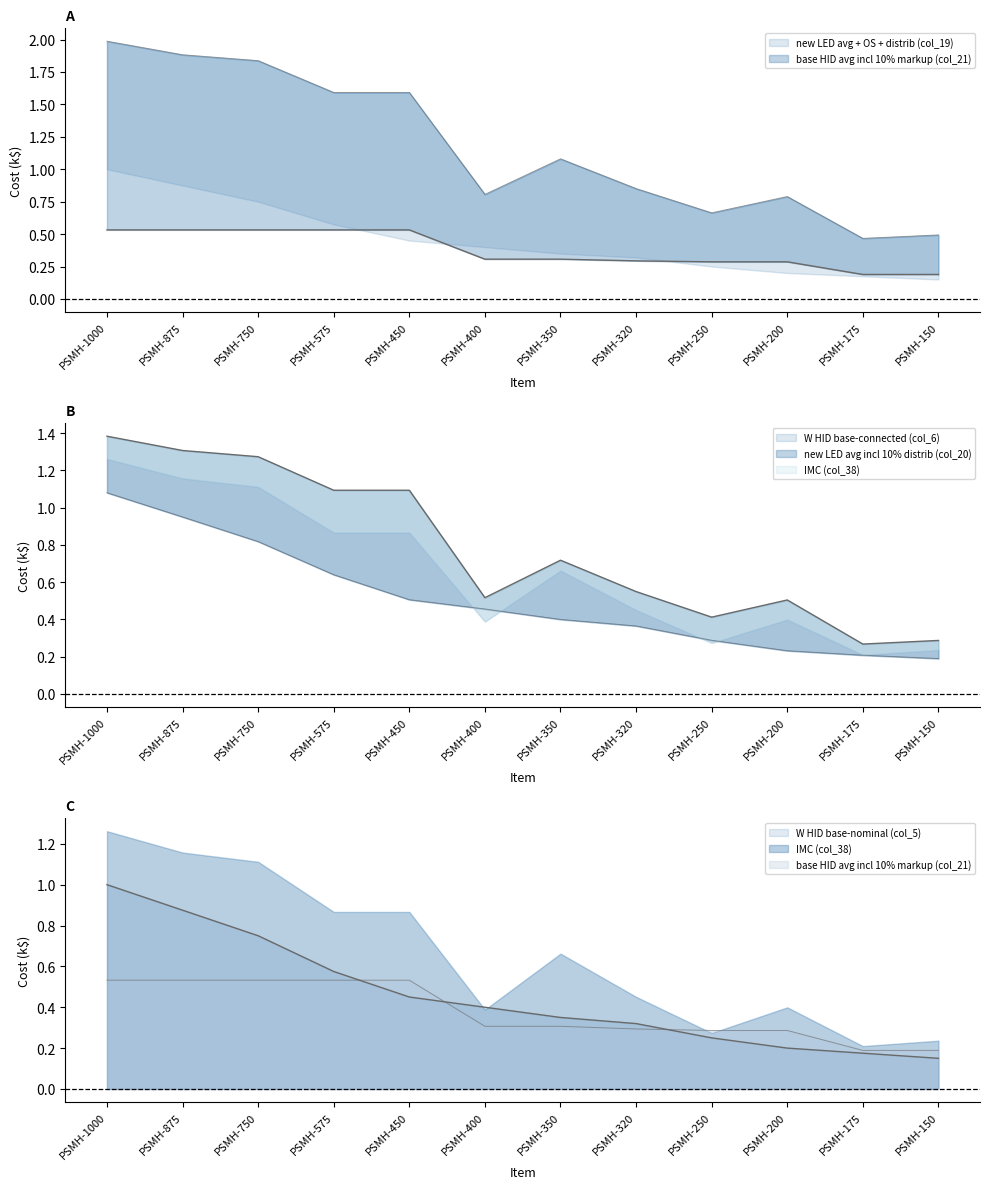

Does the chart display data point markers on the line(s)?

No